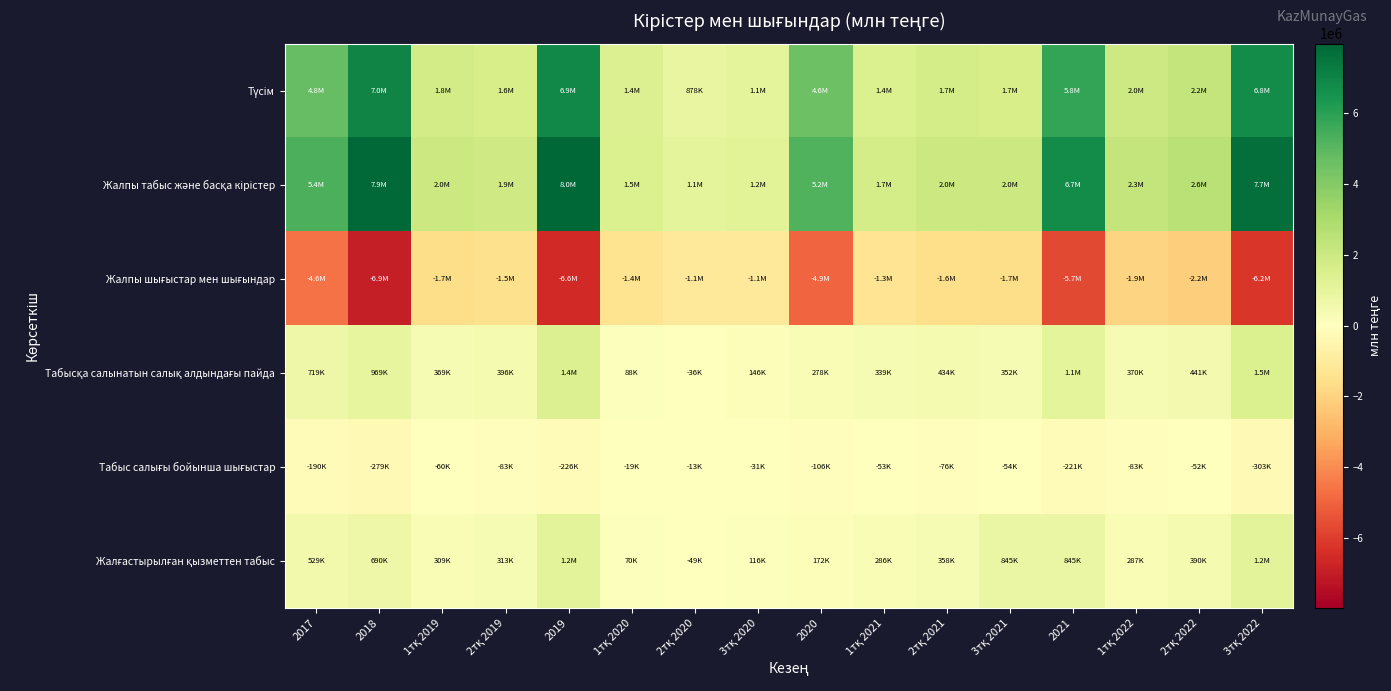

At how many categories does at least one series exceed 4903741?

6